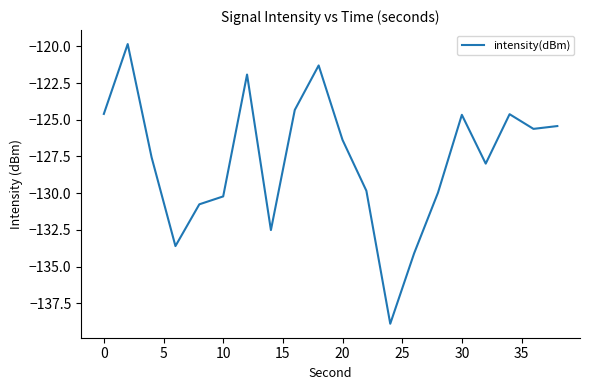

What is the greatest value displayed?

-119.8